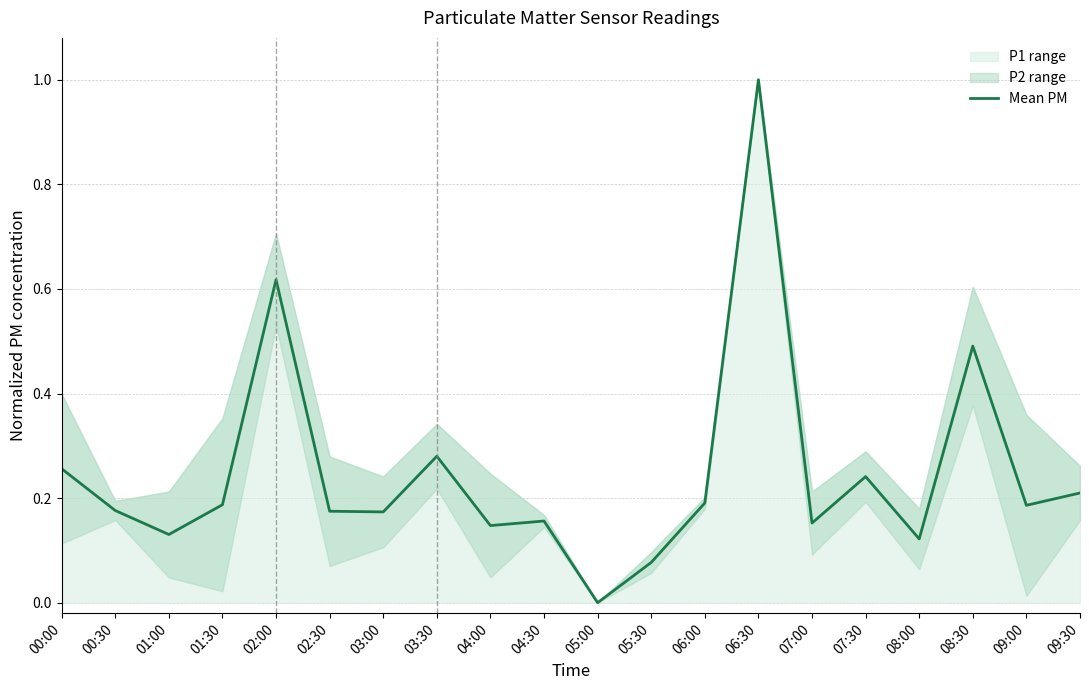

Rank the categories by value from highest to lowest.

06:30, 02:00, 08:30, 03:30, 00:00, 07:30, 09:30, 06:00, 01:30, 09:00, 00:30, 02:30, 03:00, 04:30, 07:00, 04:00, 01:00, 08:00, 05:30, 05:00